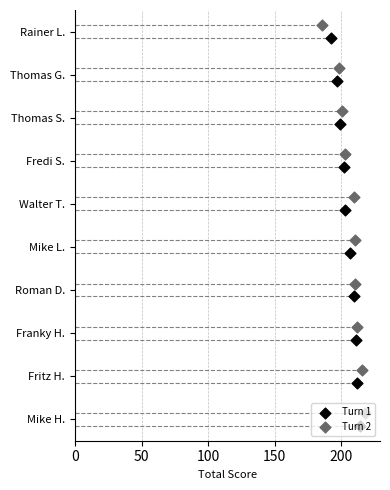

What is the total value across all series at 200?

8.0